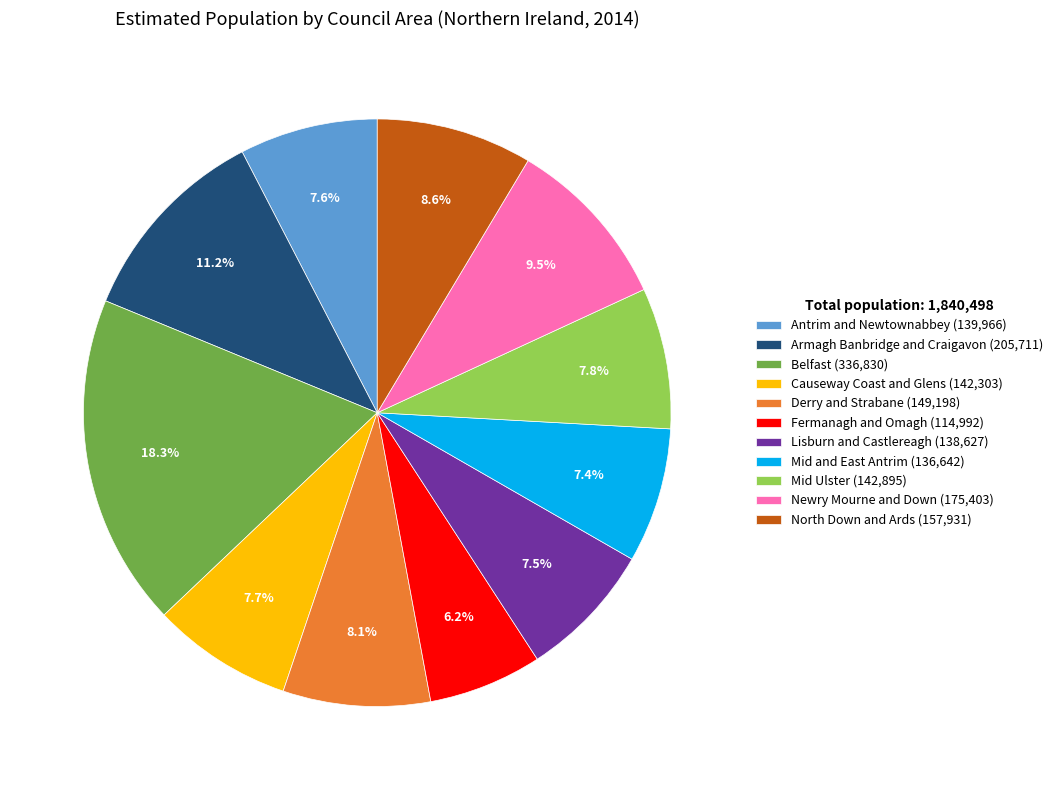

Does North Down and Ards represent more than half of the total?

No